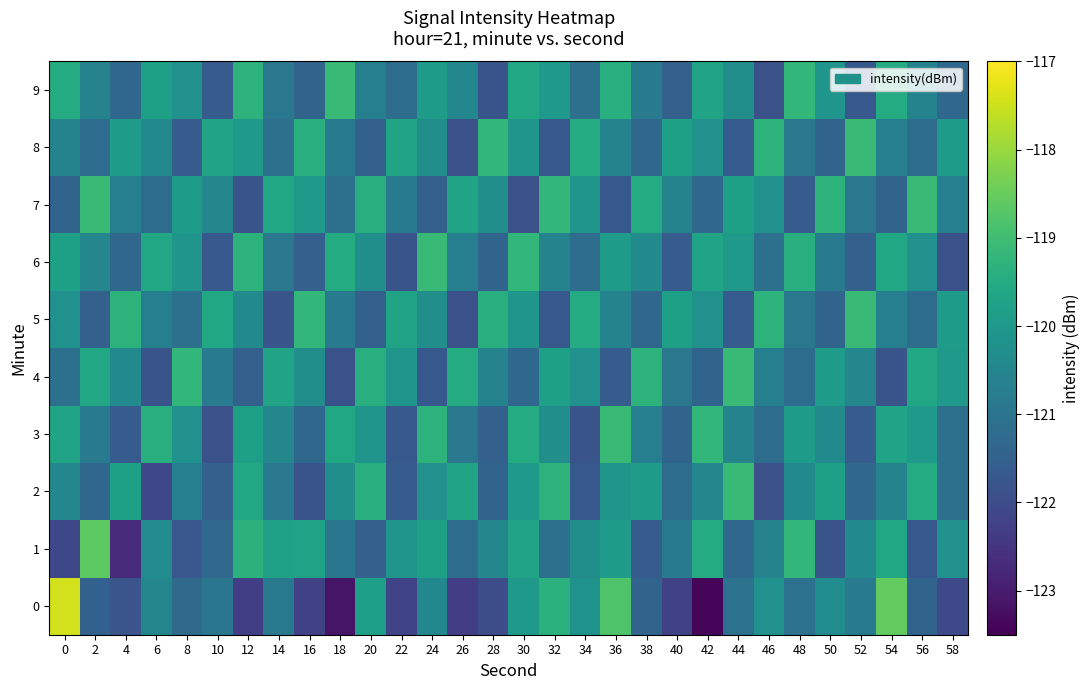

Which series has the largest total across all categories?

7